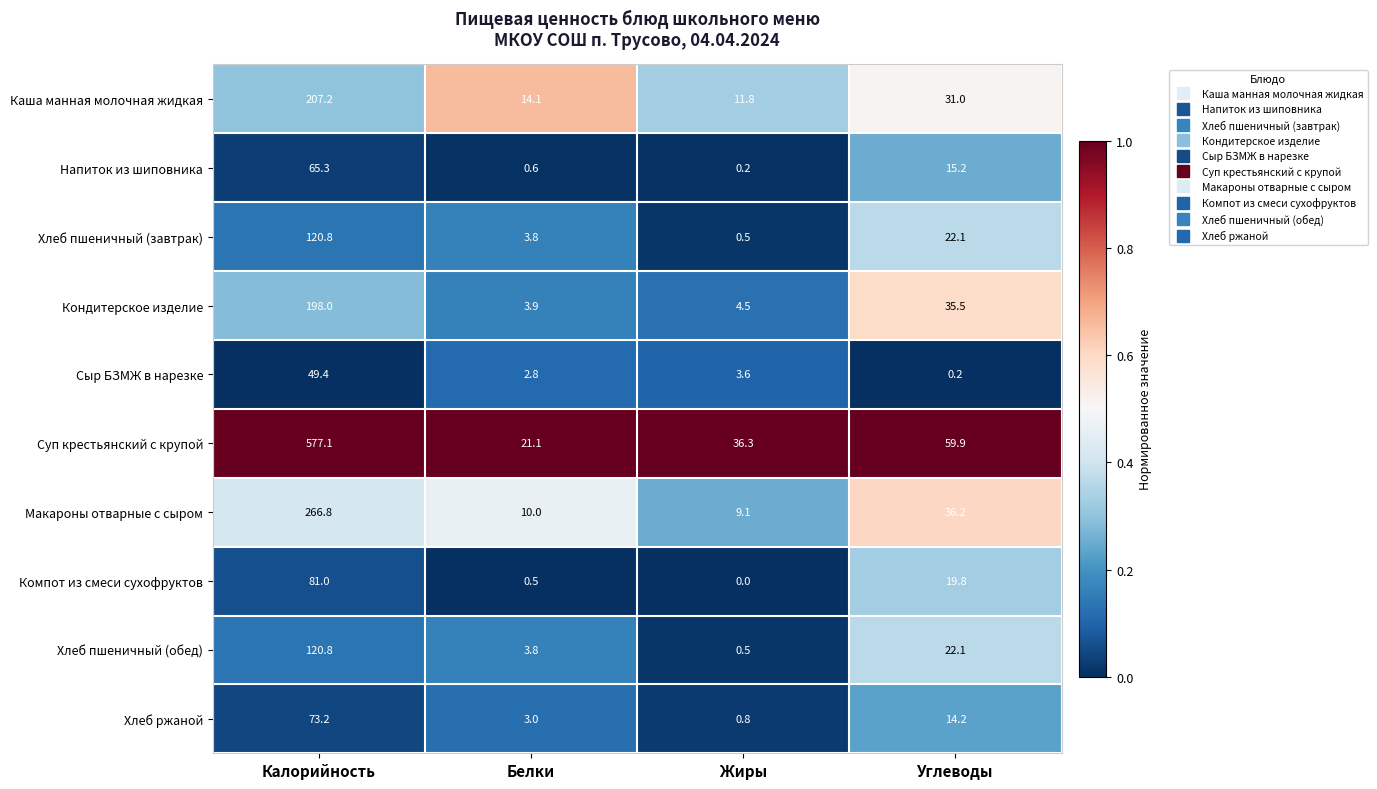

List the labels in order of Суп крестьянский с крупой value, largest first.

Калорийность, Углеводы, Жиры, Белки